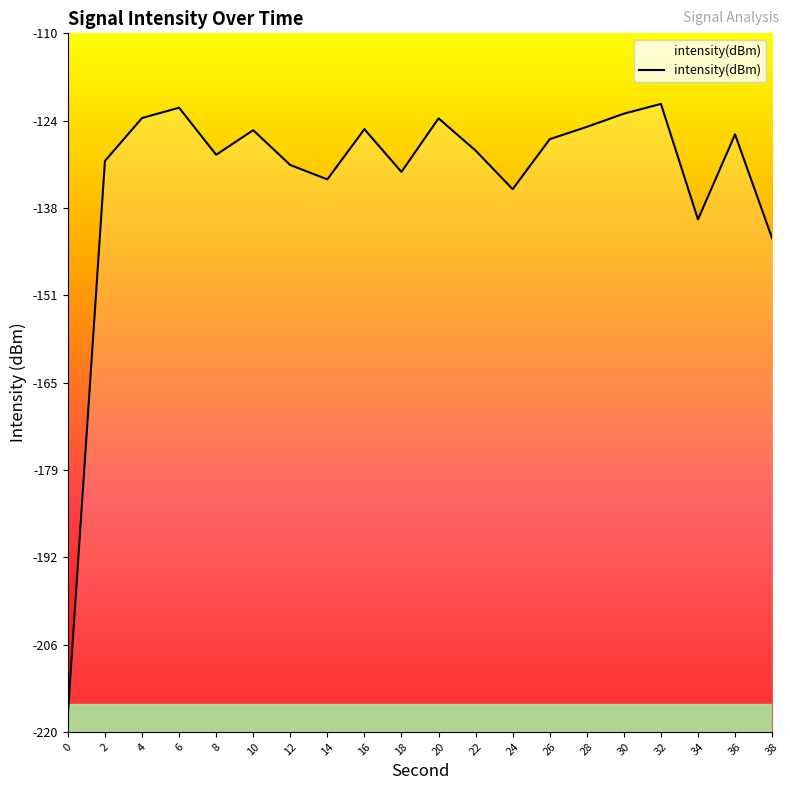

Reading left to right, transcribe all the data shown in this chart.

-217.3	-130.1	-123.3	-121.7	-129.1	-125.3	-130.7	-133.0	-125.1	-131.8	-123.4	-128.5	-134.5	-126.7	-124.7	-122.7	-121.1	-139.3	-125.9	-142.3